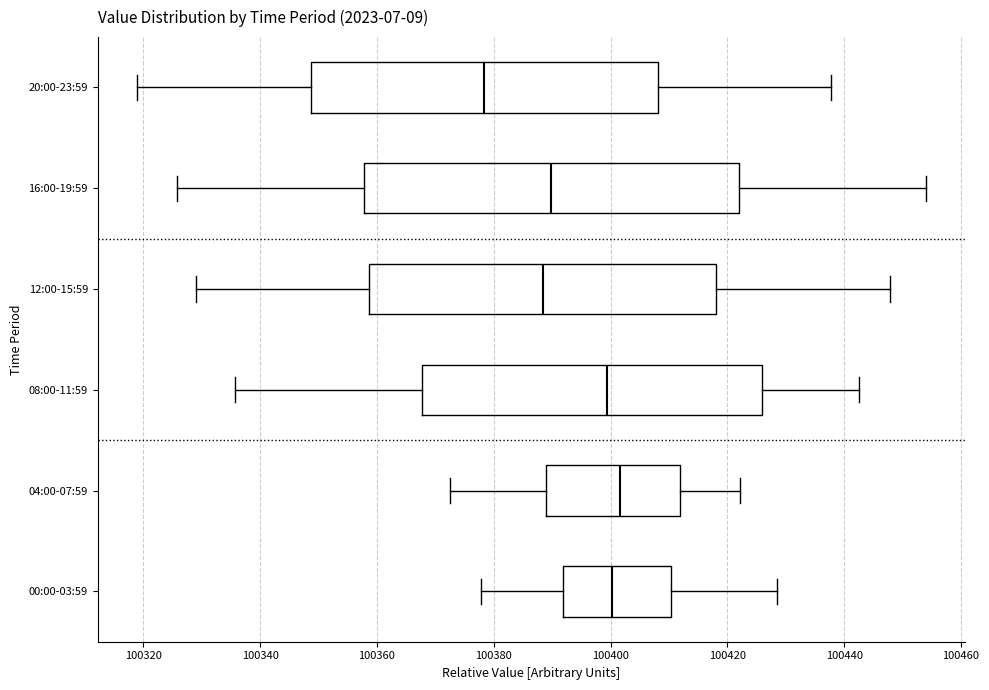

Comparing the boxes themselves (not the whiskers), which one is the widest?

16:00-19:59